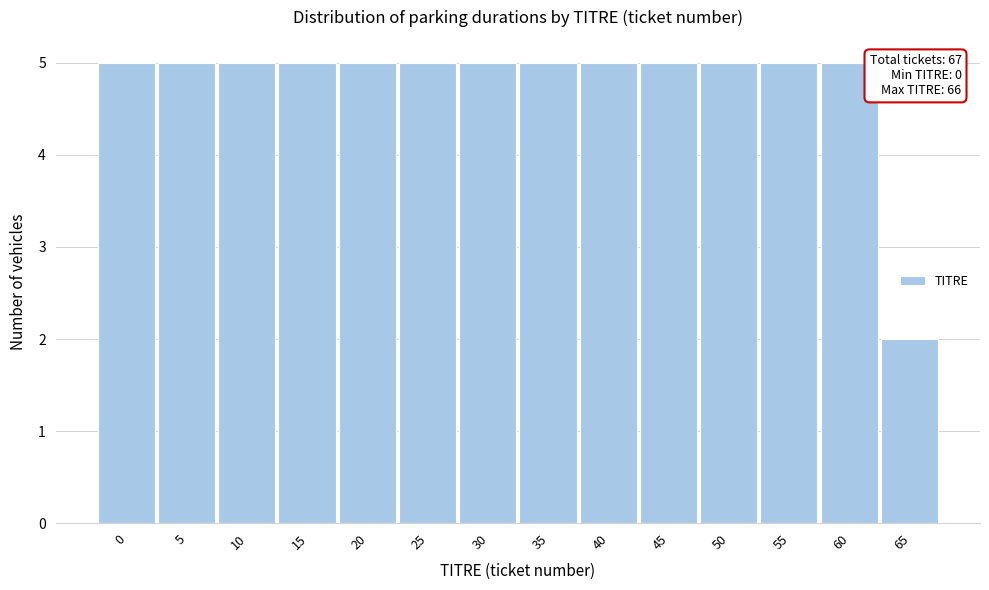

Reading left to right, list all the values displayed in this chart.

5	5	5	5	5	5	5	5	5	5	5	5	5	2